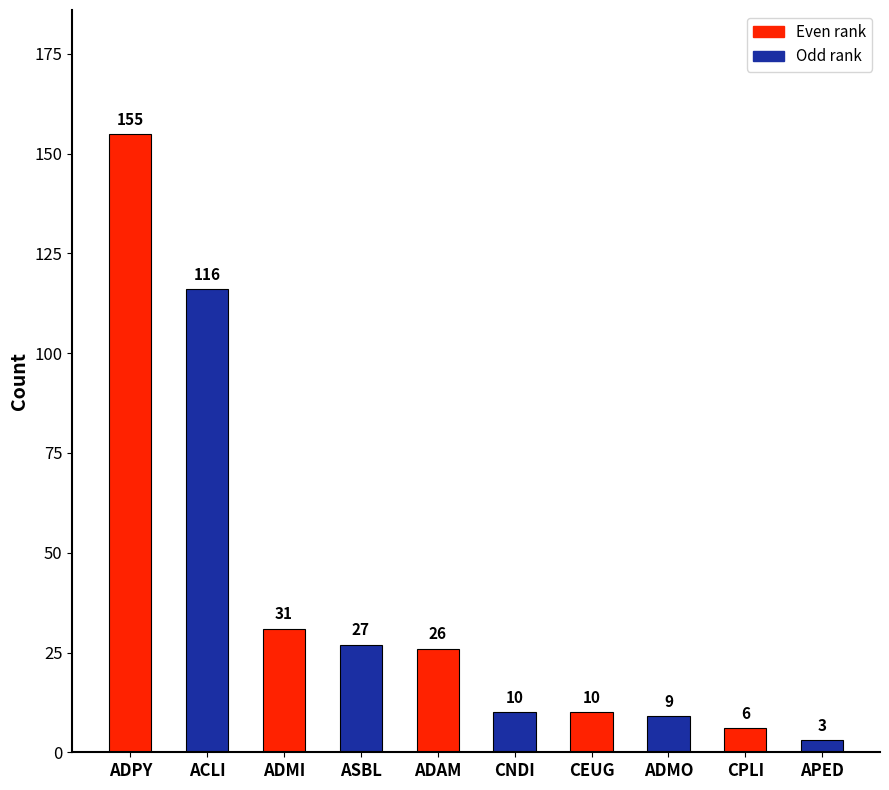

What is the smallest value displayed?

3